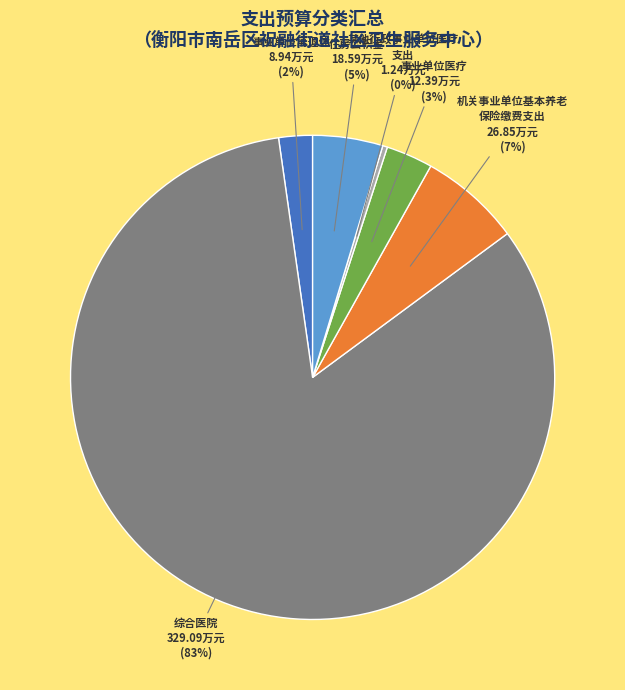

To the nearest percent, what is the average slice percentage?

17%